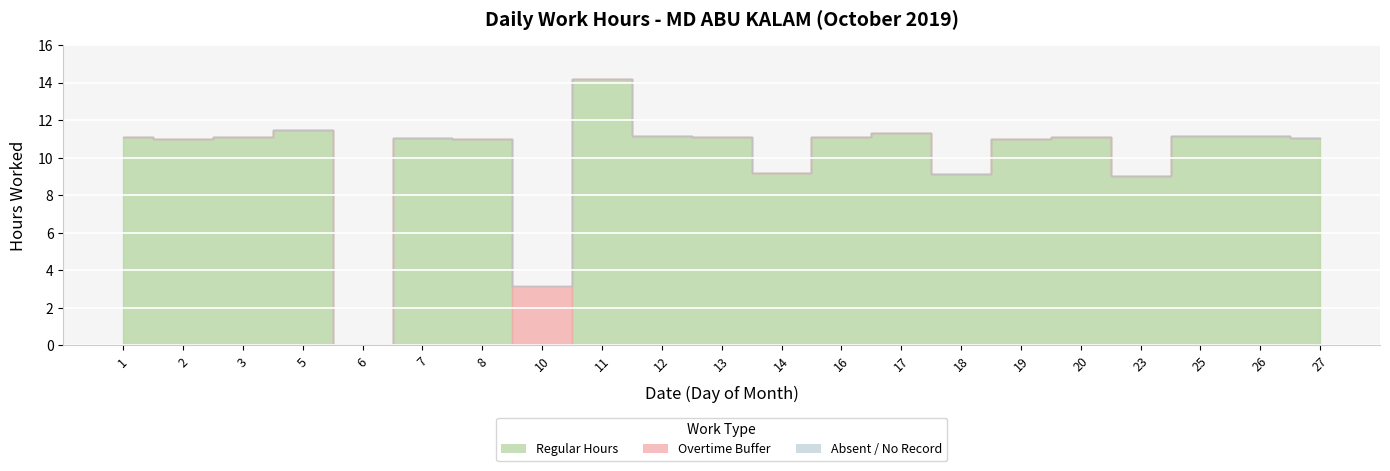

Between which two adjacent categories do Overtime Buffer and Regular Hours first intersect?

8 and 10